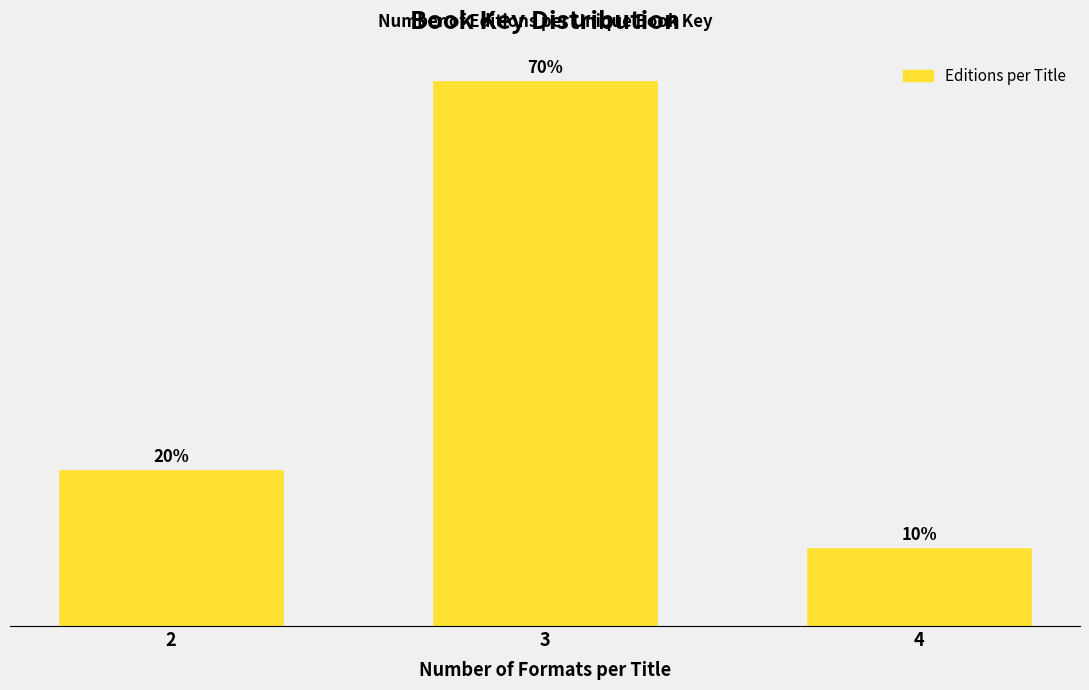

Reading left to right, list all the values displayed in this chart.

20	70	10